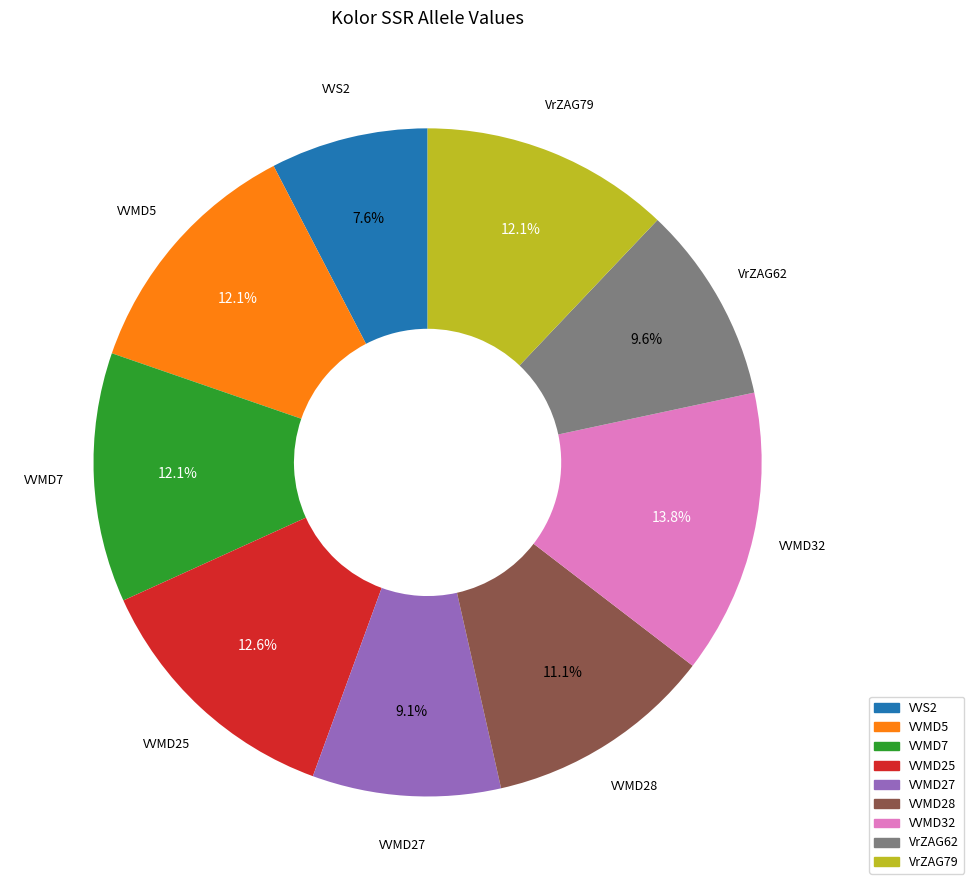

To the nearest percent, what is the difference between the largest and smallest slice percentages?

6%